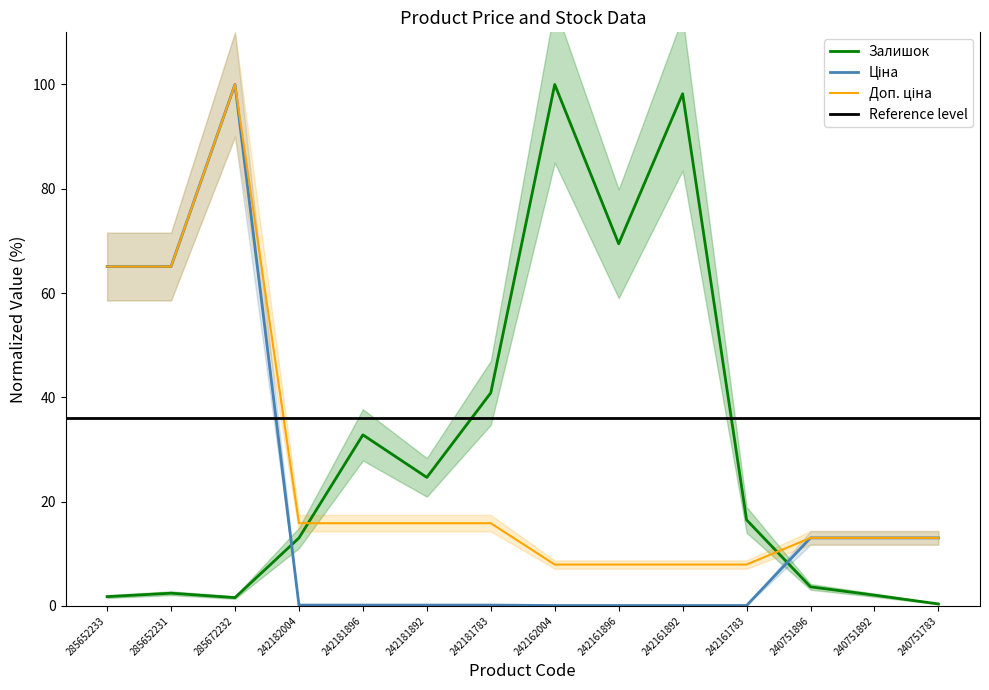

Reading right to left, transcribe all the data shown in this chart.

Залишок: 0.4	2.1	3.7	16.5	98.2	69.4	100.0	40.9	24.6	32.8	13.0	1.6	2.4	1.8
Ціна: 13.0	13.0	13.0	0.1	0.1	0.1	0.1	0.2	0.2	0.2	0.2	100.0	65.1	65.1
Доп. ціна: 13.0	13.0	13.0	7.9	7.9	7.9	7.9	15.9	15.9	15.9	15.9	100.0	65.1	65.1